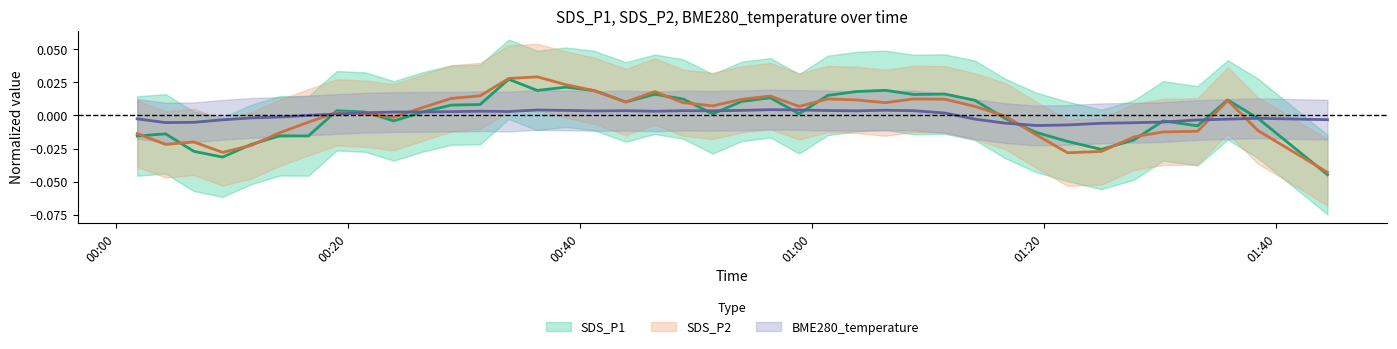

Between which two adjacent categories do SDS_P1 and SDS_P2 first intersect?

00:00 and 00:20